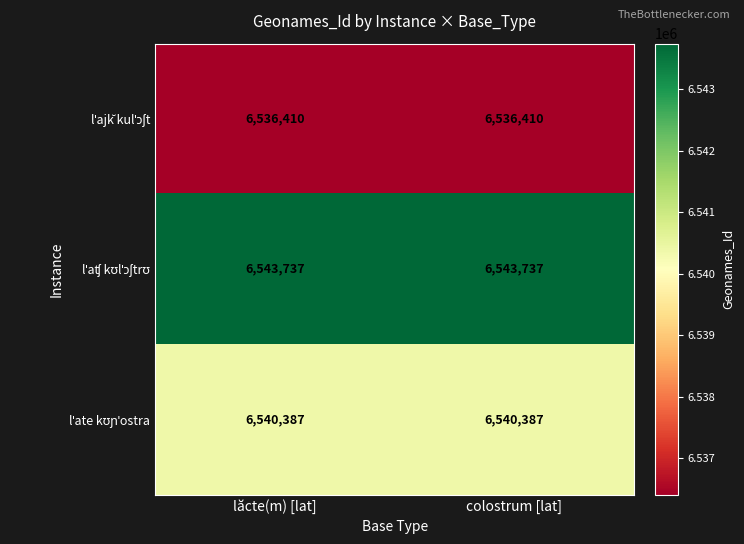

What is the total value across all series at lăcte(m) [lat]?

19620534